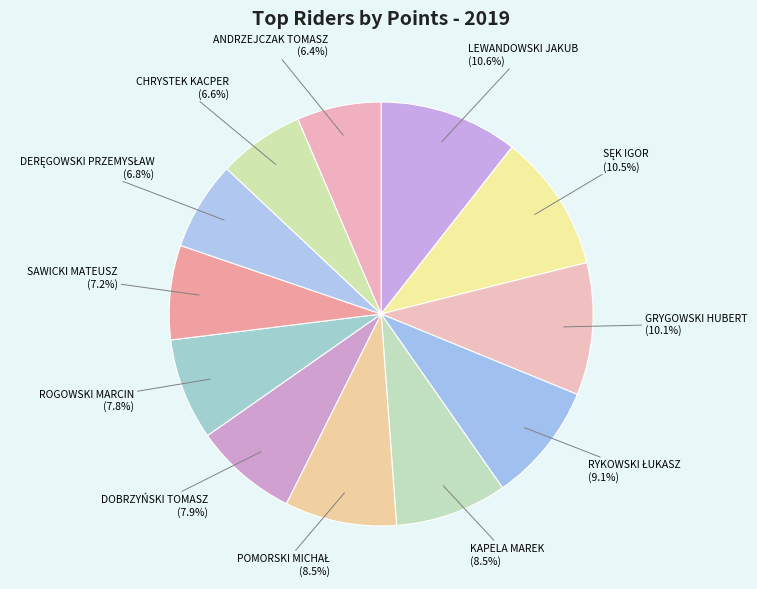

Is there any slice that represents more than half of the pie?

No